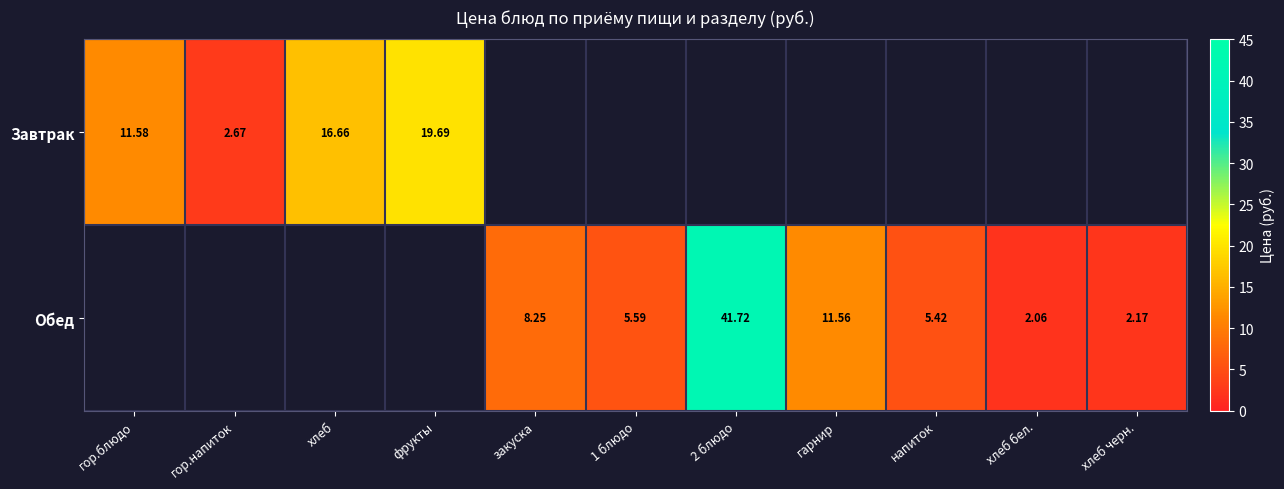

Is the value of Завтрак at хлеб greater than the value of Обед at хлеб черн.?

Yes